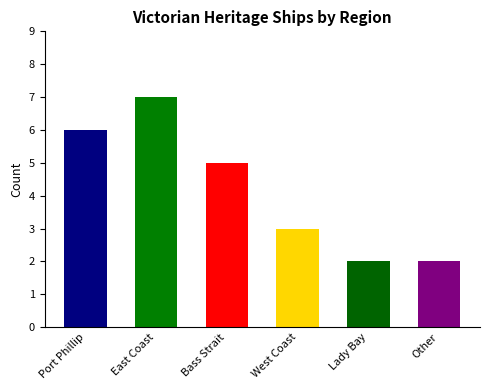

Reading left to right, list all the values displayed in this chart.

6	7	5	3	2	2